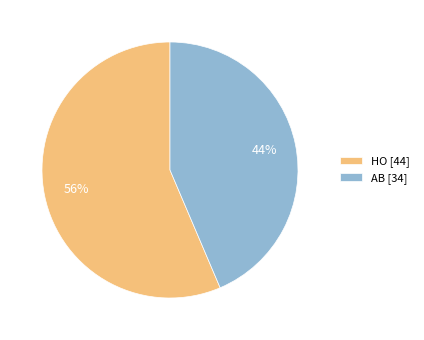

Count the number of slices in the pie.

2